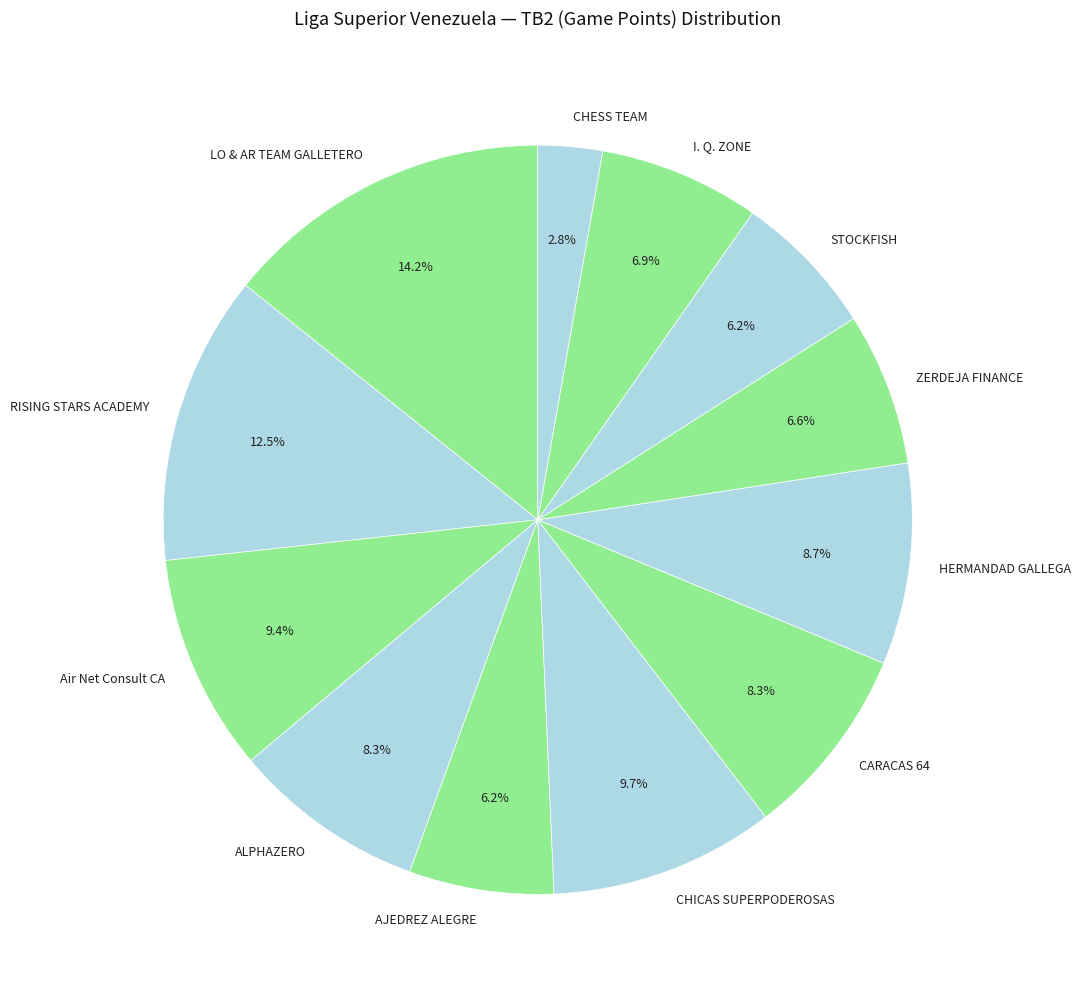

True or false: I. Q. ZONE accounts for 16% of the total.

False